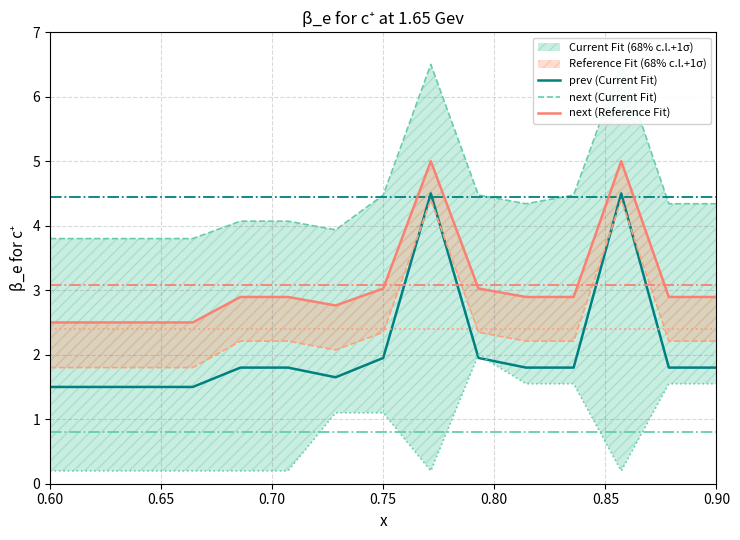

The prev (Current Fit) series shows 1.8 at 0.90. True or false?

True